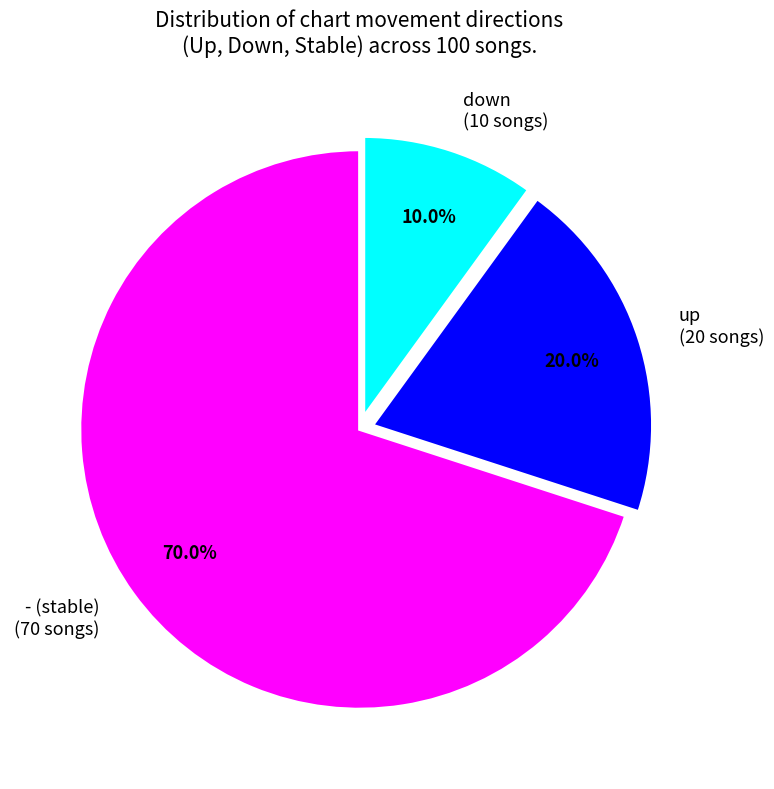

Approximately how many times larger is the value at up compared to -?

0.3